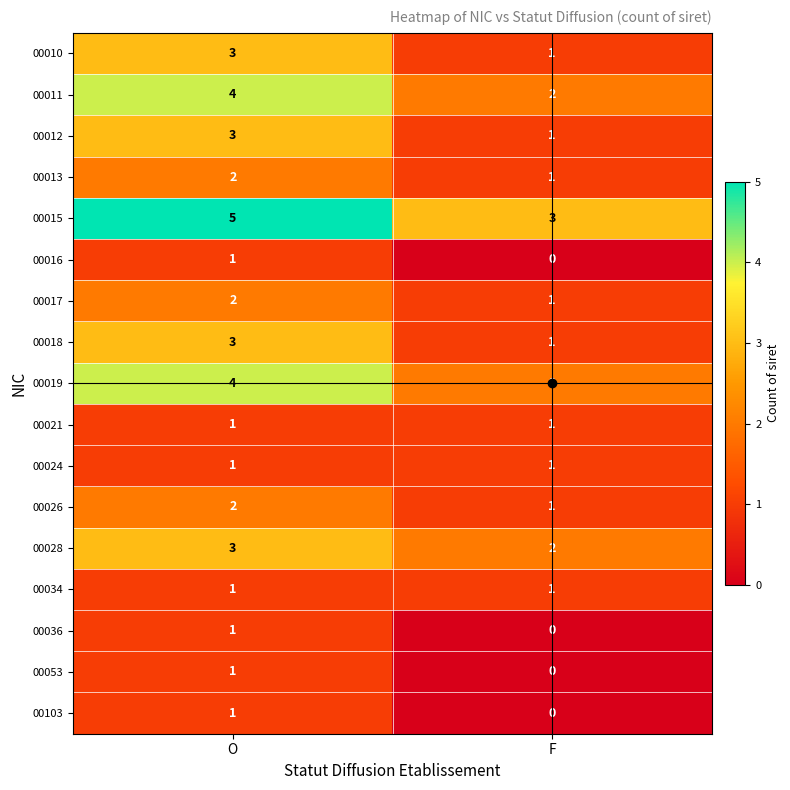

At which category is the sum across all series the highest?

O